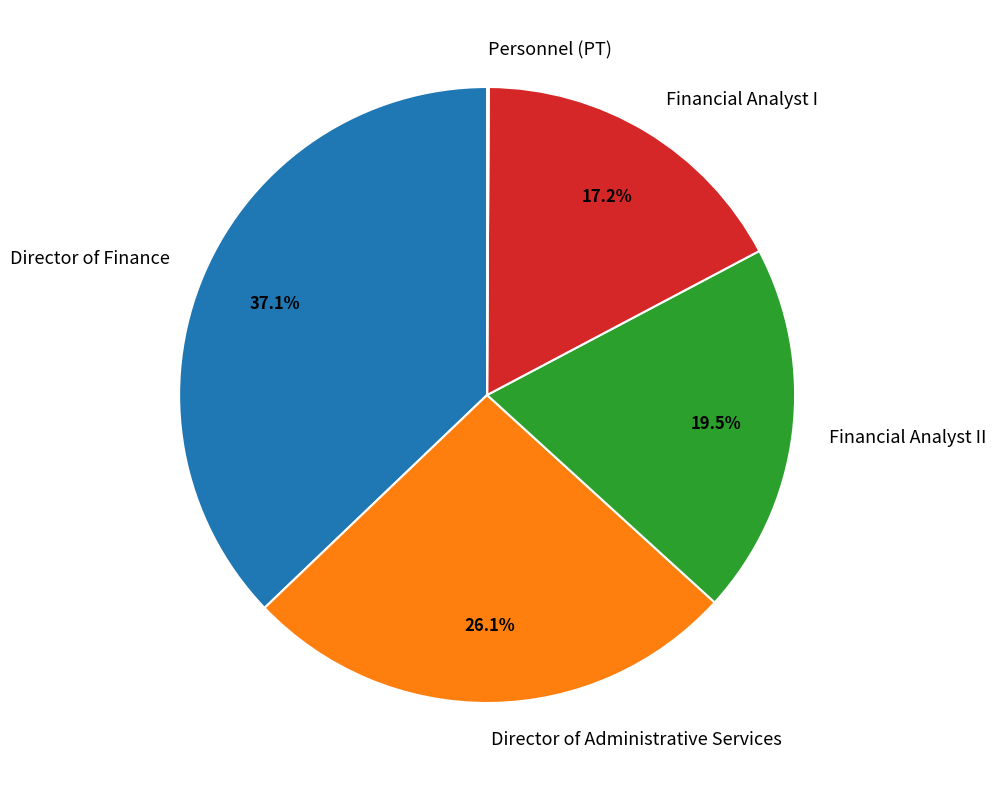

Which category has the biggest portion of the pie?

Director of Finance